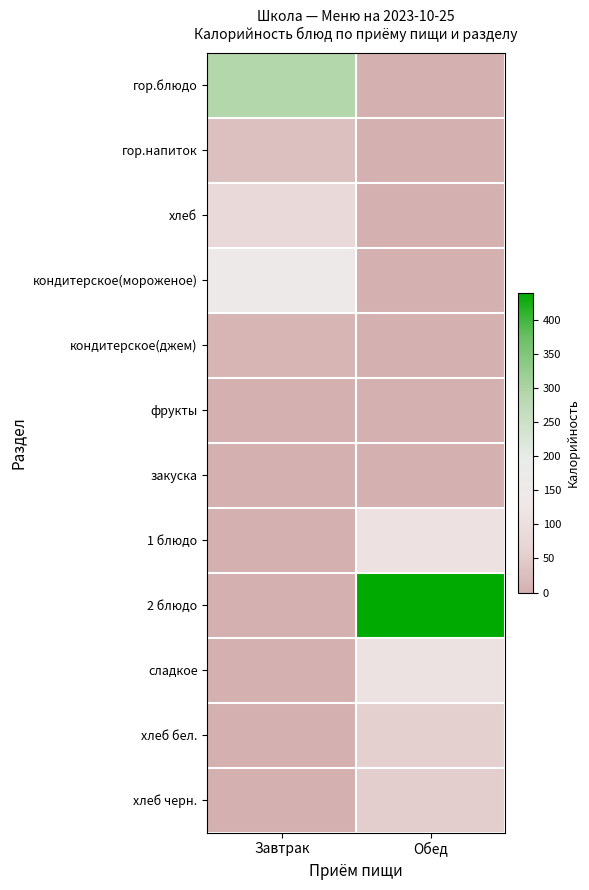

What is the spread (max minus min) of values at Завтрак?

292.3